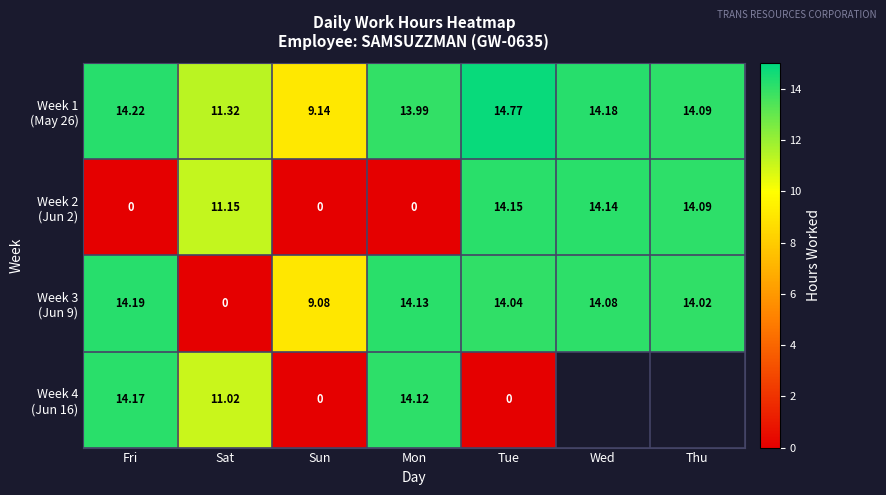

The Week 3 (Jun 9) series shows 25.4 at Mon. True or false?

False